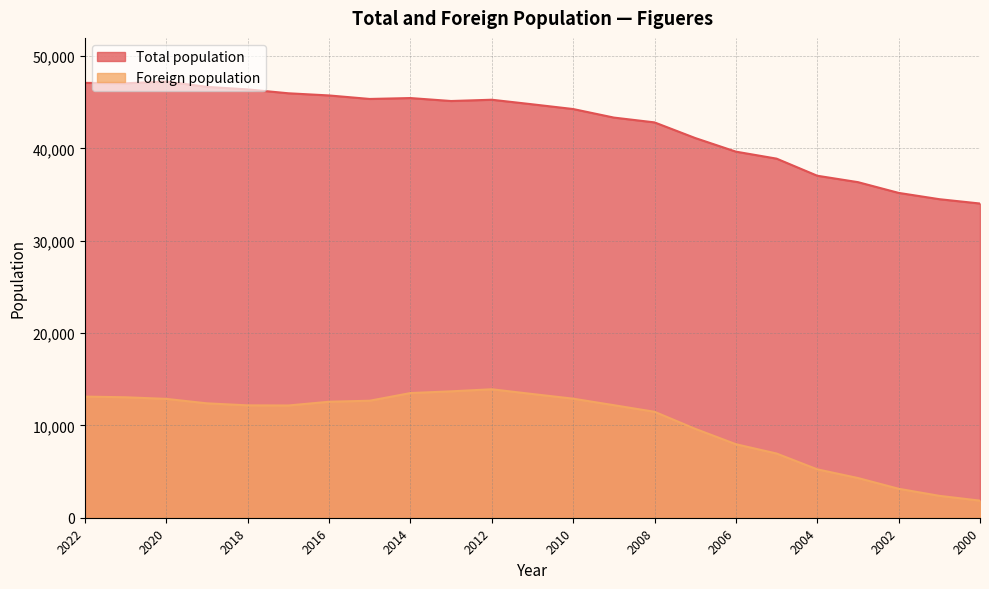

What is the difference between the Foreign population values at 2005 and 2017?

5202